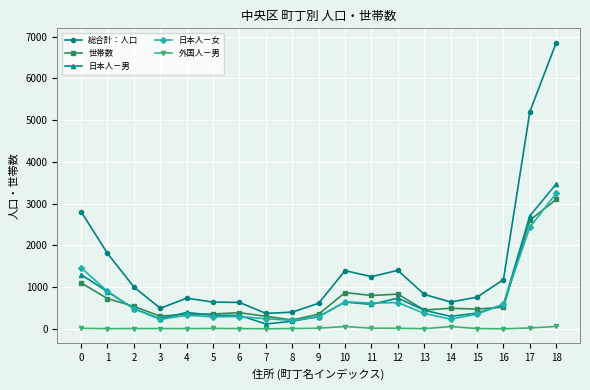

What is the maximum value for 日本人－女?

3250